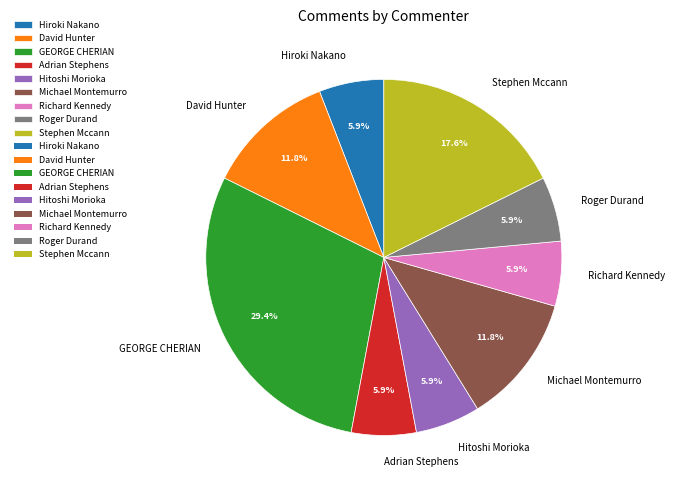

To the nearest percent, what percentage of the pie is Stephen Mccann?

18%